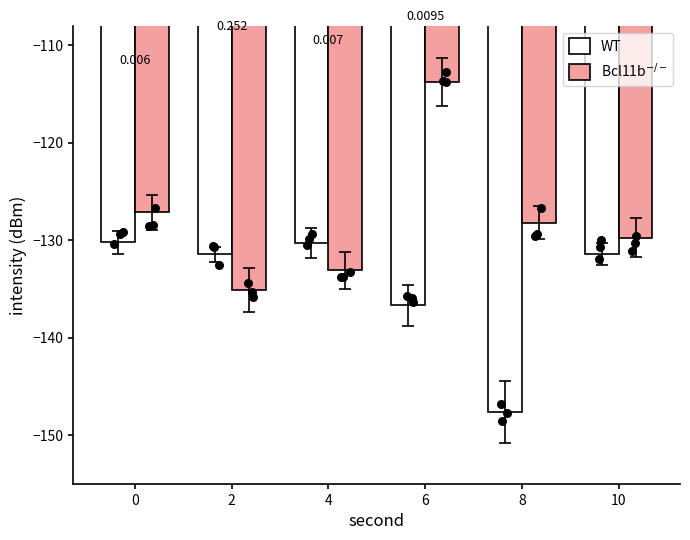

Which series has the largest Y range (max minus min)?

Bcl11b-/-